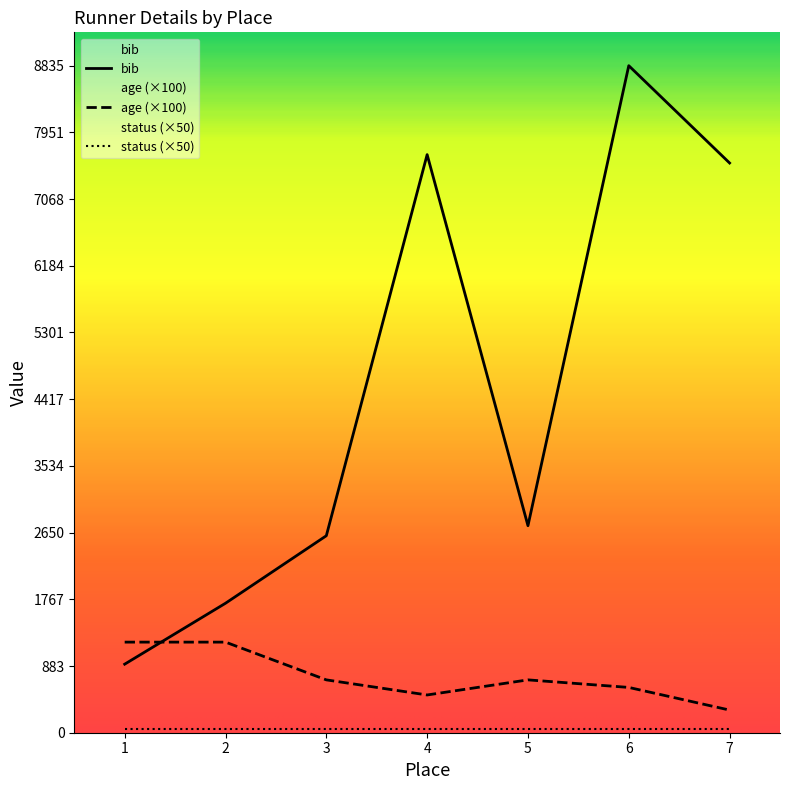

What is the value of the age point at the 5th from the left?

700